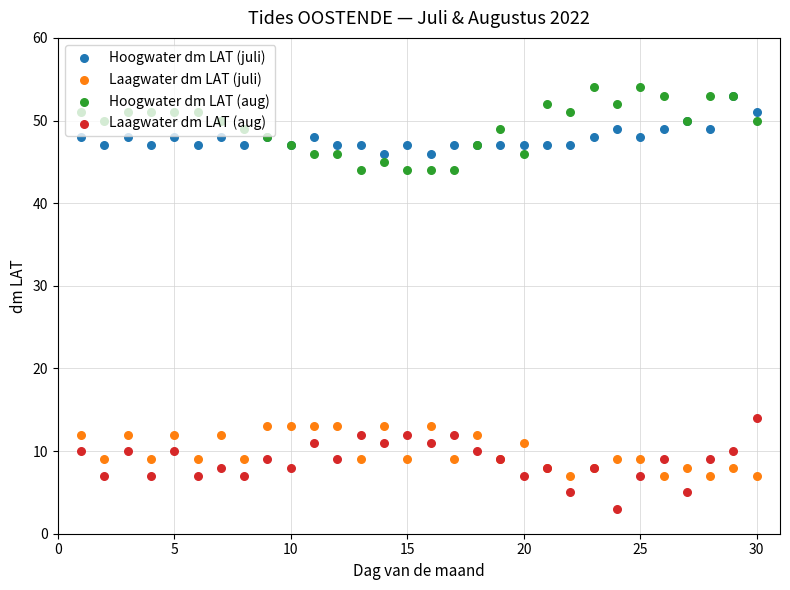

Which series reaches the maximum Y coordinate?

Hoogwater dm LAT (aug)